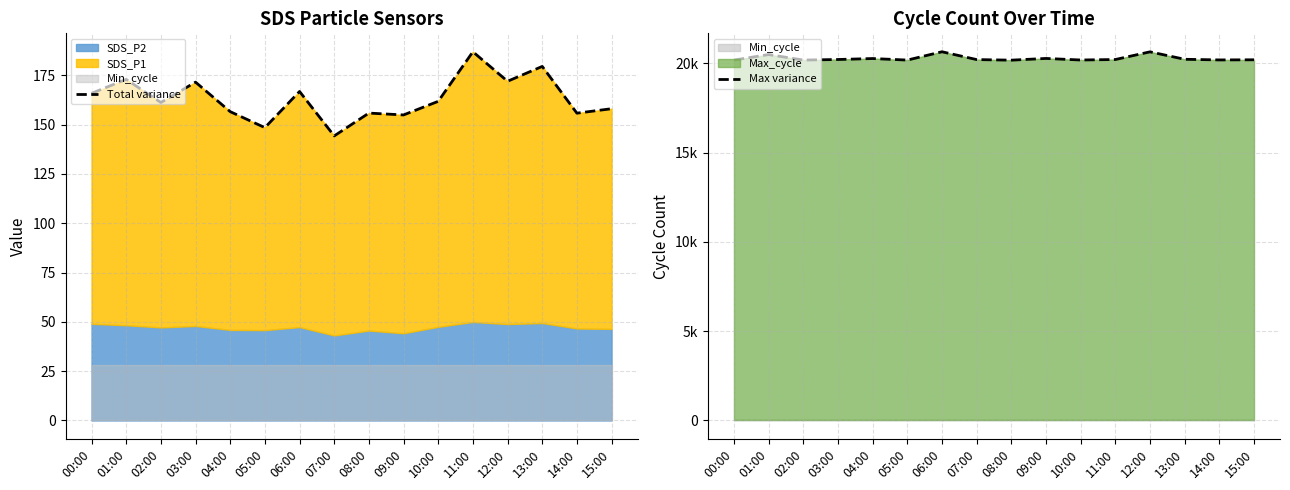

True or false: Total variance and Max variance intersect in this chart.

False